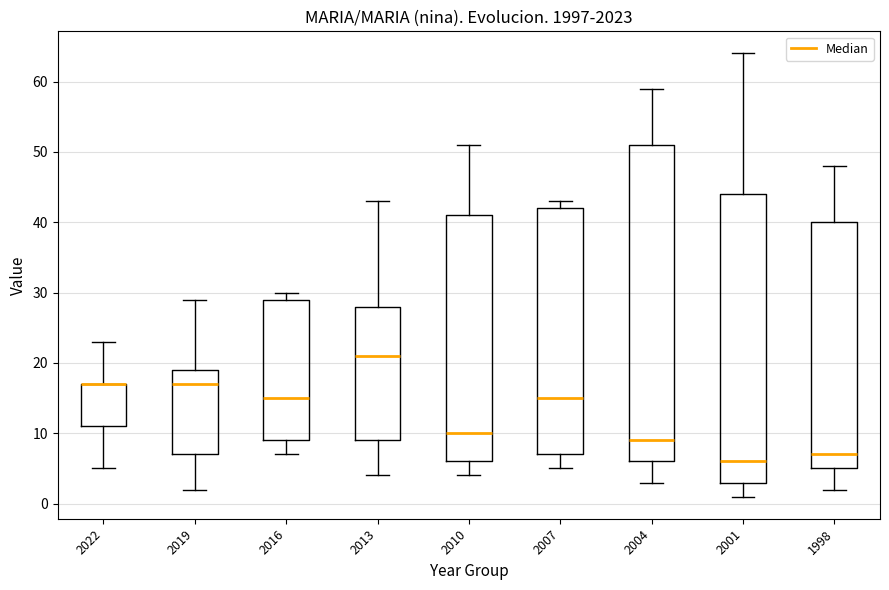

Reading left to right, transcribe this box plot: for each box, give where its median line is, the range the box spans, and where its two whiskers end, as read against the y-axis. The values are not printed on the chart, so give them approximately, as read against the axis.

2022: median 17 (drawn on the box's upper edge), box 11 to 17, whiskers 5 to 23
2019: median 17, box 7 to 19, whiskers 2 to 29
2016: median 15, box 9 to 29, whiskers 7 to 30
2013: median 21, box 9 to 28, whiskers 4 to 43
2010: median 10, box 6 to 41, whiskers 4 to 51
2007: median 15, box 7 to 42, whiskers 5 to 43
2004: median 9, box 6 to 51, whiskers 3 to 59
2001: median 6, box 3 to 44, whiskers 1 to 64
1998: median 7, box 5 to 40, whiskers 2 to 48